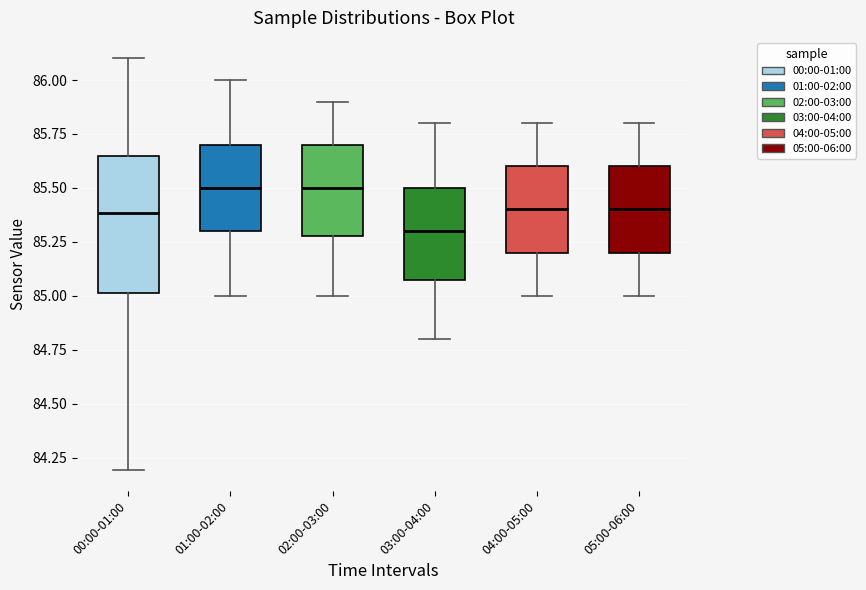

Which box is the tallest, from its lower edge to its upper edge?

00:00-01:00